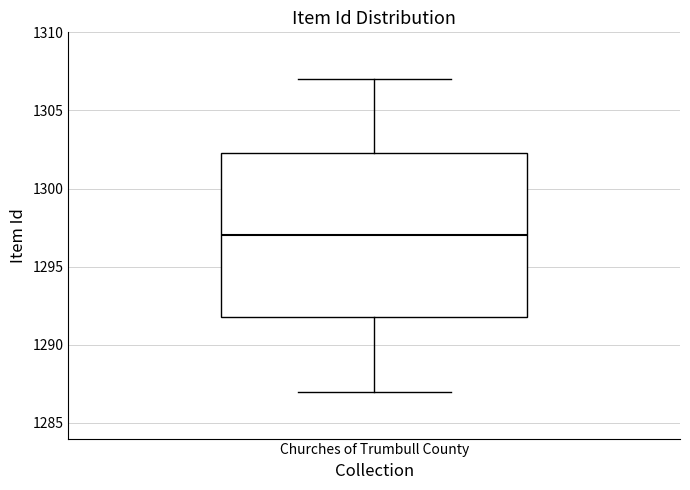

Where does the median line of the box for Churches of Trumbull County sit on the y-axis? The values are not printed on the chart, so give them approximately, as read against the axis.

1297.0